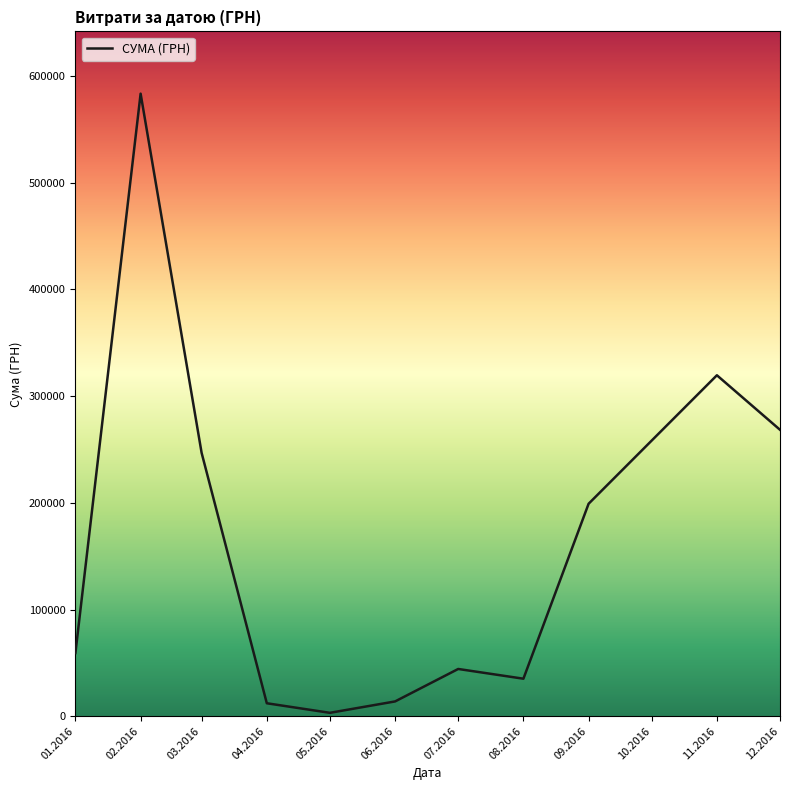

What is the difference between the maximum and minimum values?

580399.0